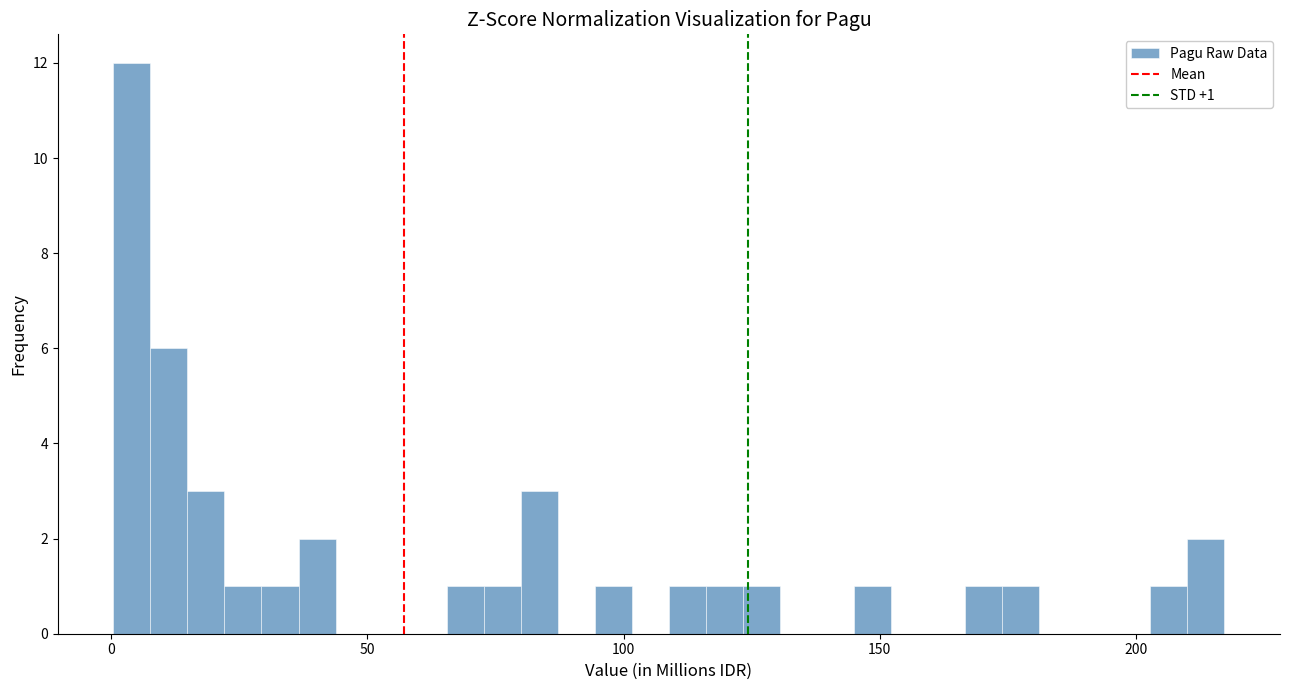

Read against the x-axis, roughly where is the centre of the tallest bar?

5